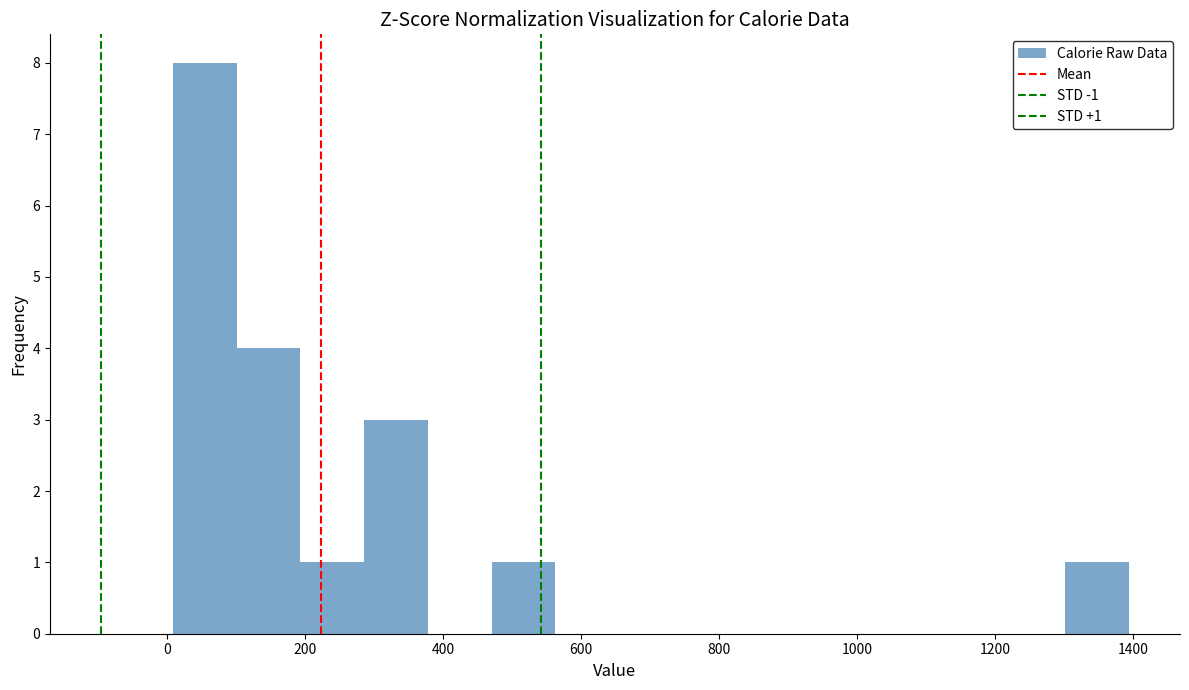

Over which range of the x-axis is the bar tallest?

0 to 100